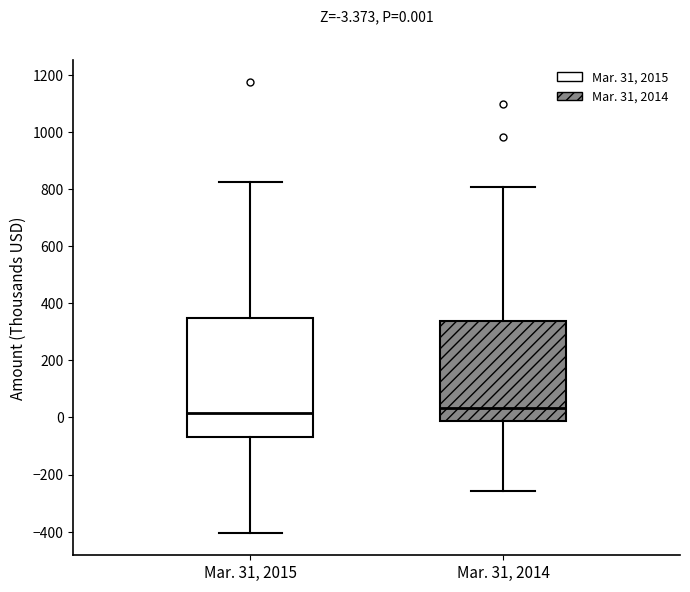

Comparing the boxes themselves (not the whiskers), which one is the tallest?

Mar. 31, 2015